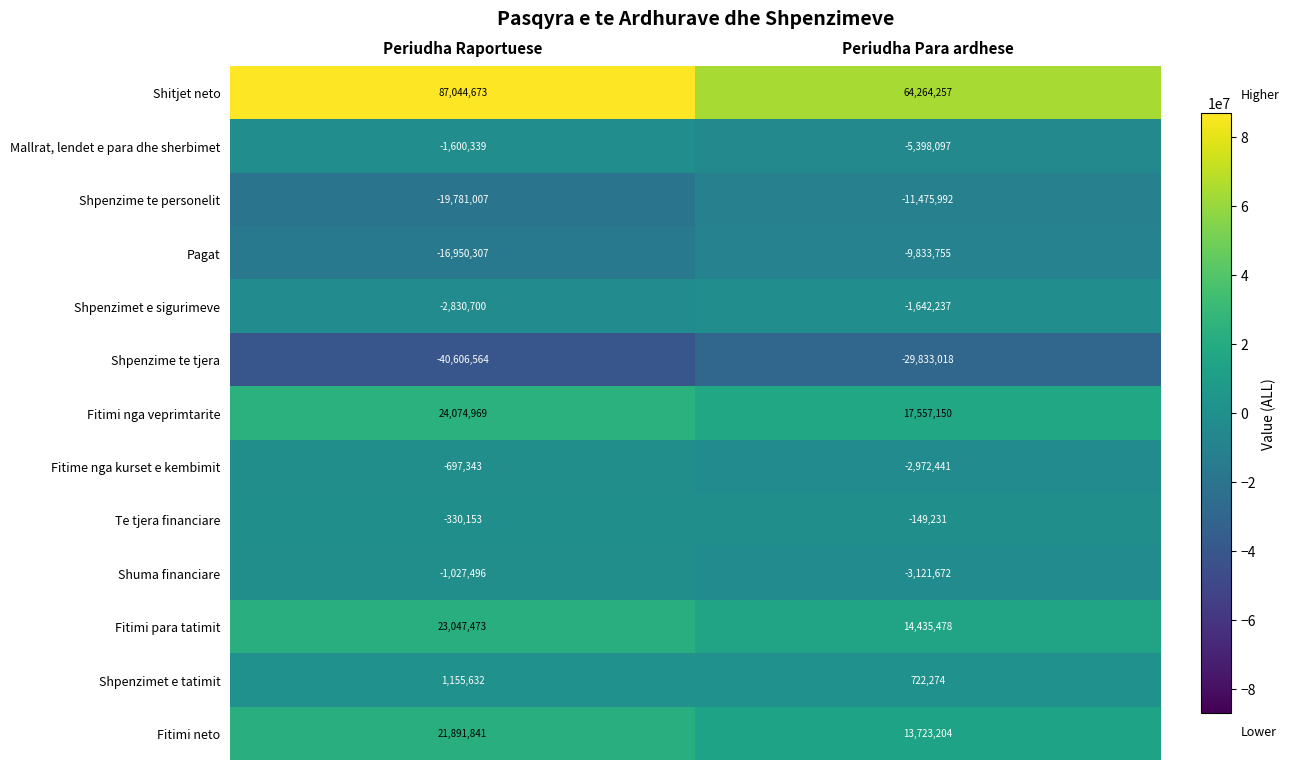

Is it true that Shitjet neto equals 87044673 at Periudha Raportuese?

True